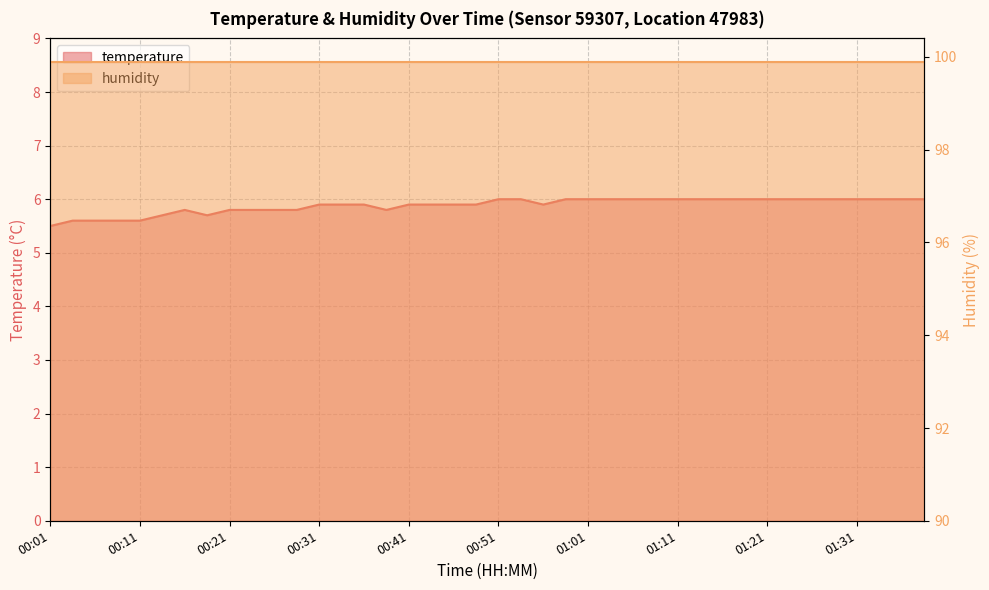

True or false: the data has more than 0 interior local peaks.

True